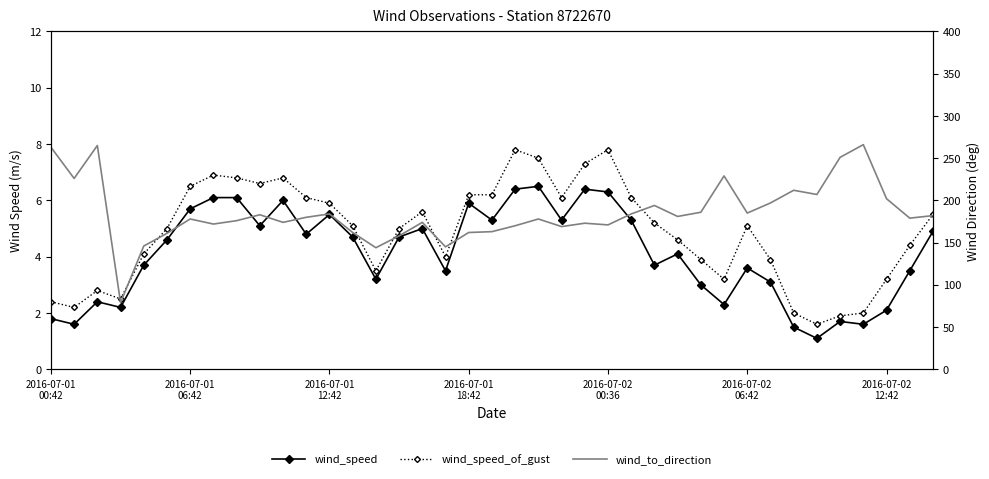

How many data points in wind_speed are above 4?

21